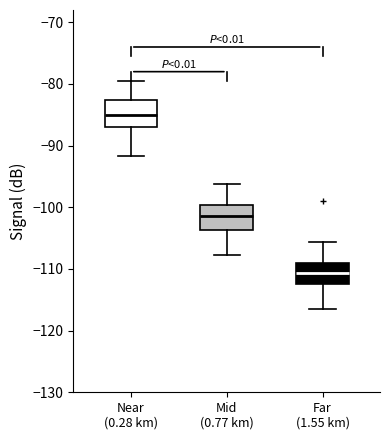

Where is the upper edge of the box for Mid (0.77 km) on the y-axis? The values are not printed on the chart, so give them approximately, as read against the axis.

-100